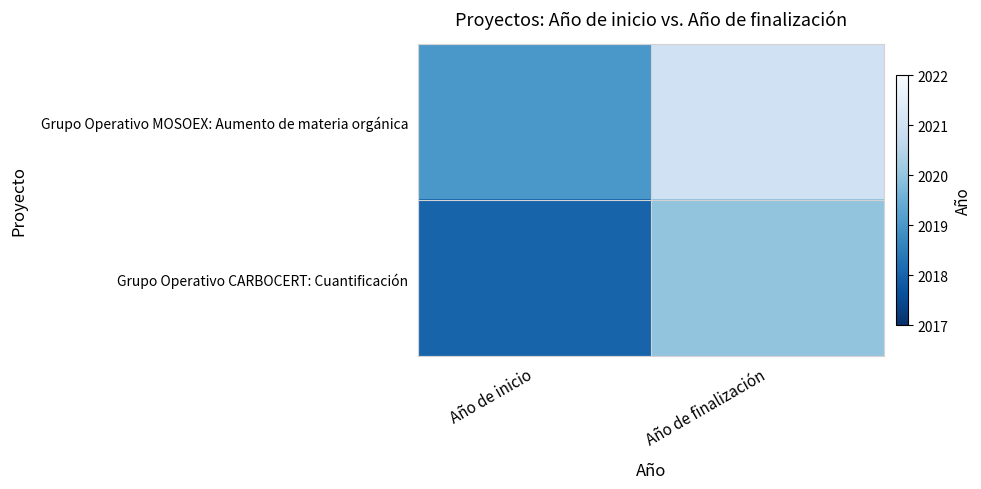

Reading right to left, extract all data points from this chart.

Grupo Operativo MOSOEX: Aumento de materia orgánica: Año de finalización=2021	Año de inicio=2019
Grupo Operativo CARBOCERT: Cuantificación: Año de finalización=2020	Año de inicio=2018